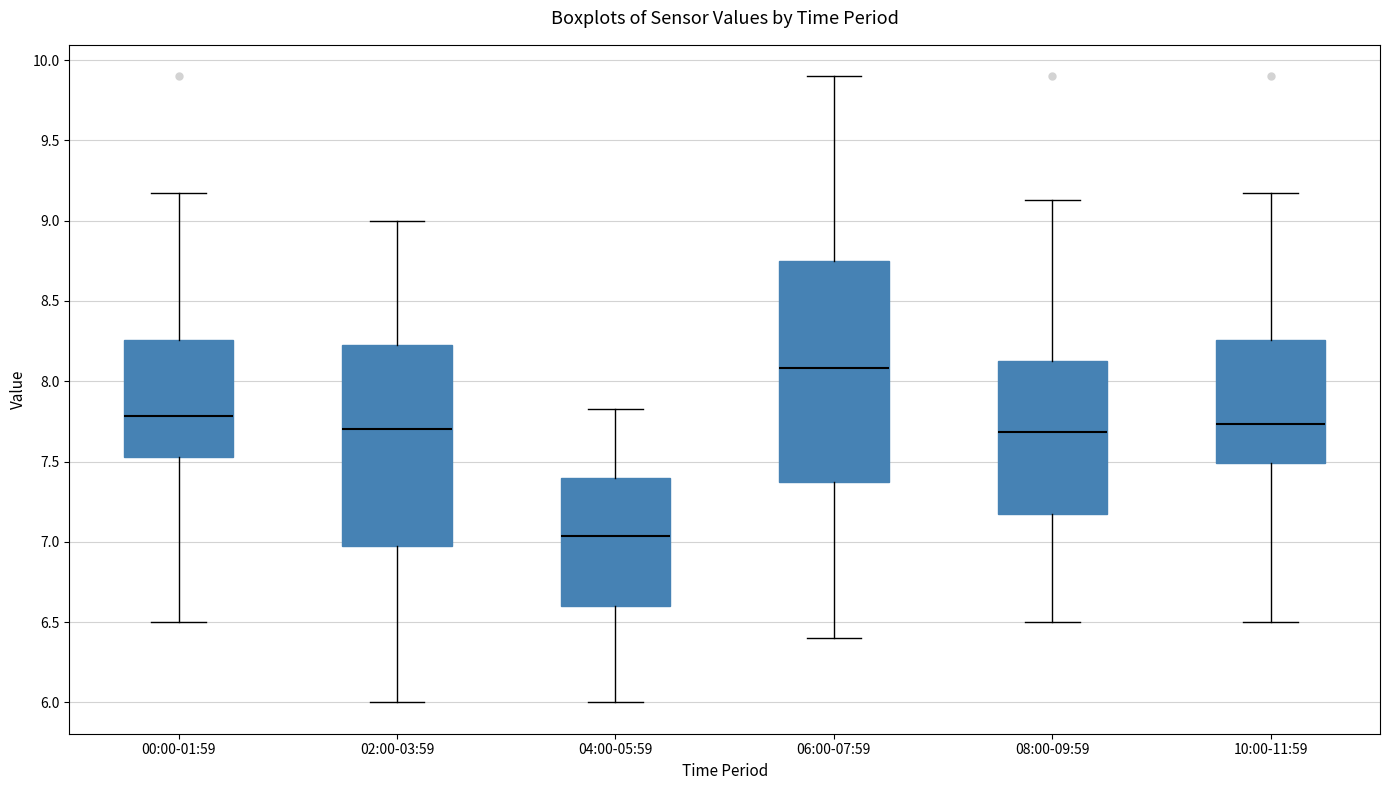

Comparing the boxes themselves (not the whiskers), which one is the tallest?

06:00-07:59